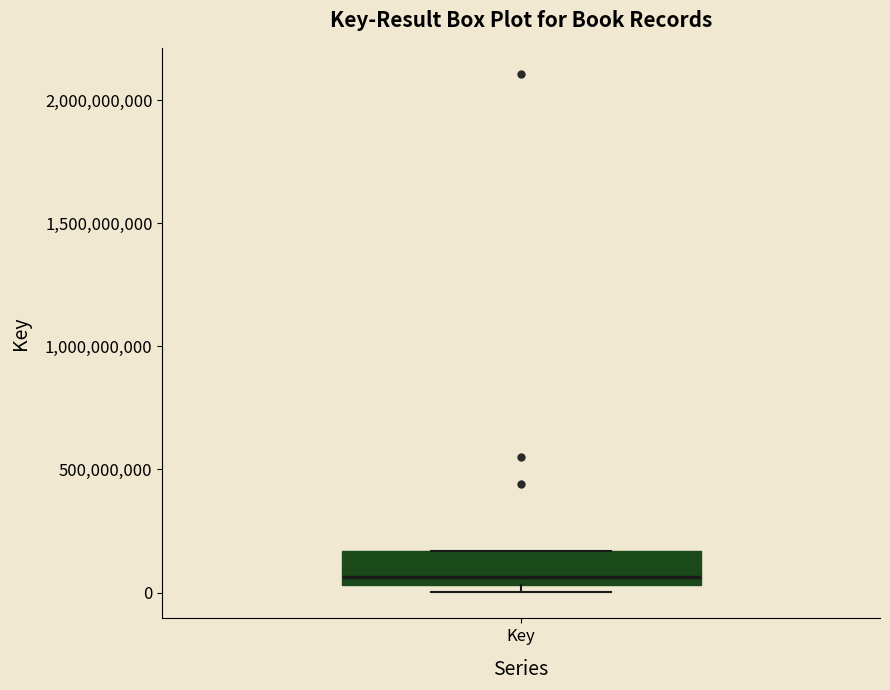

Transcribe this box plot: give where the median line is, the range the box spans, and where the two whiskers end, as read against the y-axis. The values are not printed on the chart, so give them approximately, as read against the axis.

median 50000000 (just above the box's lower edge), box 50000000 to 150000000, whiskers 0 to 150000000